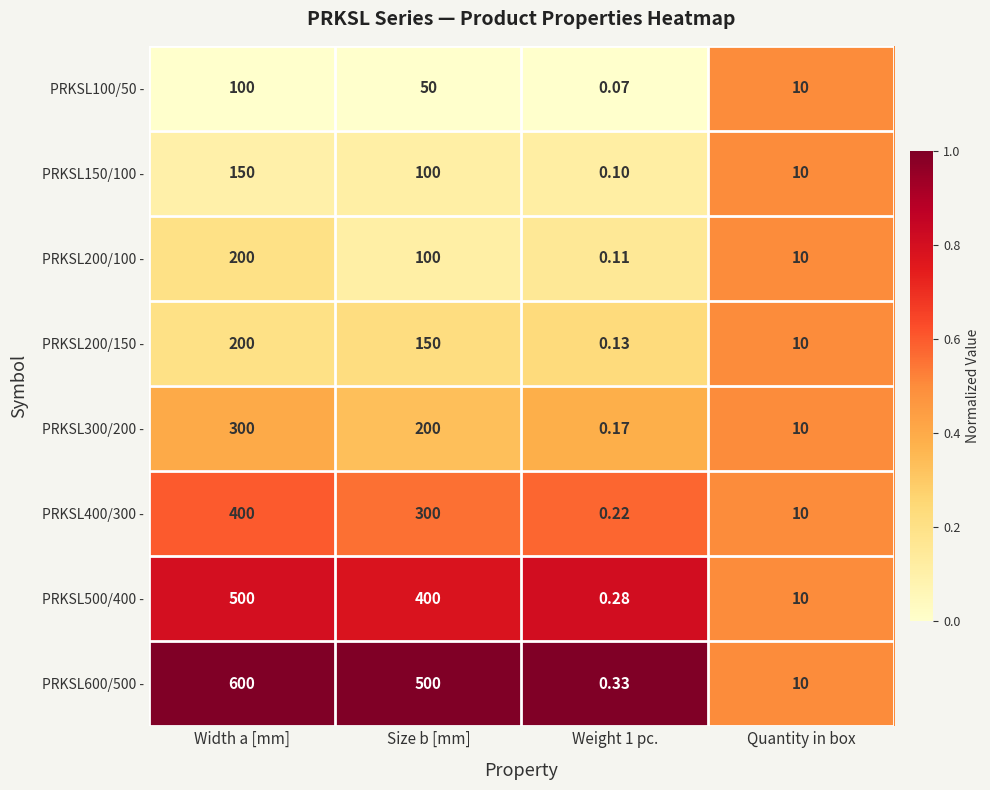

At which label is PRKSL300/200 - closest to 150?

Size b [mm]